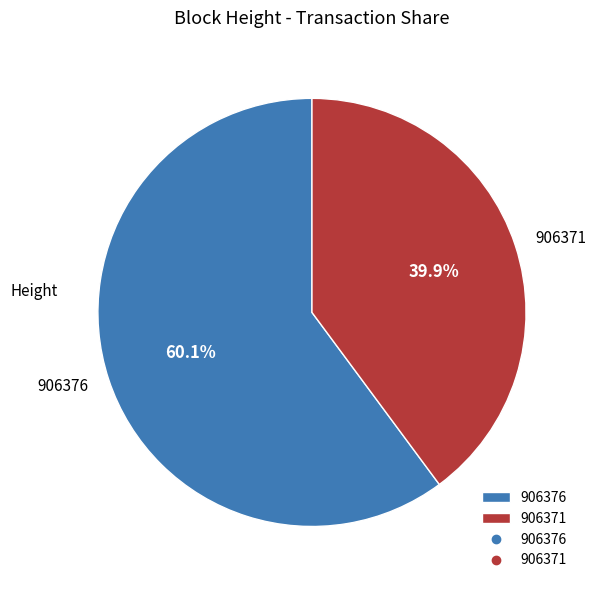

How many slices are in this pie chart?

2